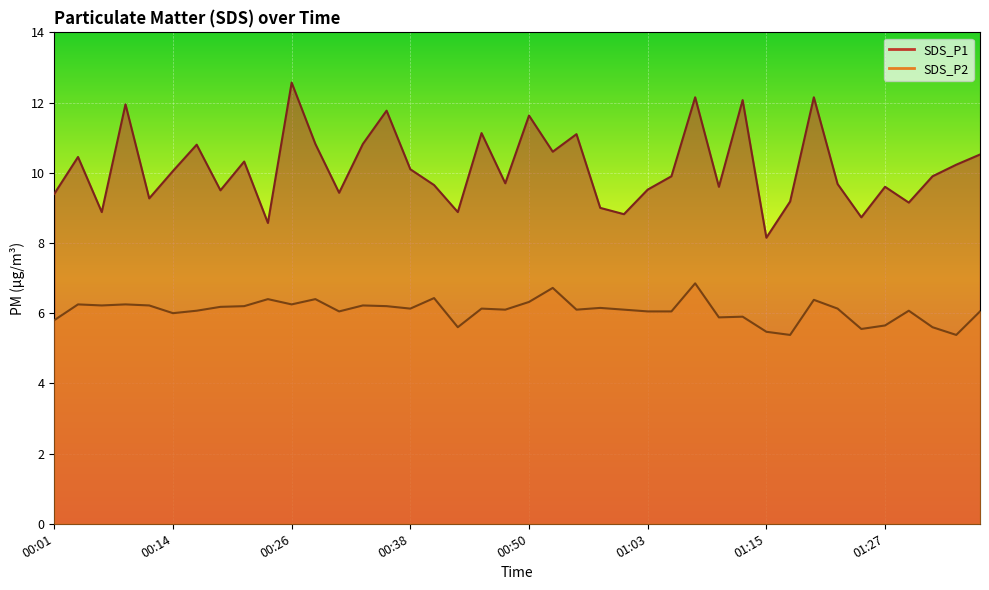

How many lines are shown in the chart?

2